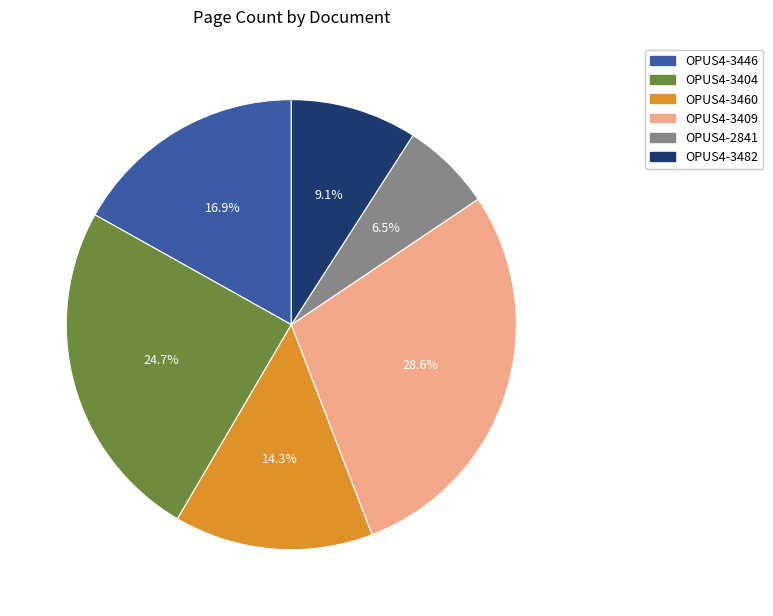

Approximately how many times larger is the value at OPUS4-3482 compared to OPUS4-3460?

0.6